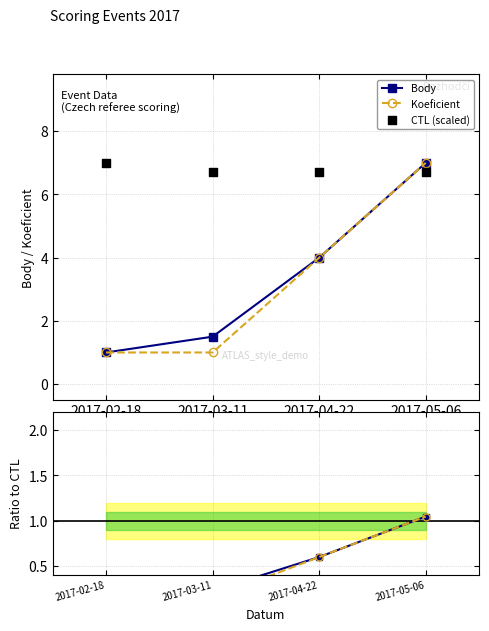

Which series has the largest total across all categories?

CTL (scaled)